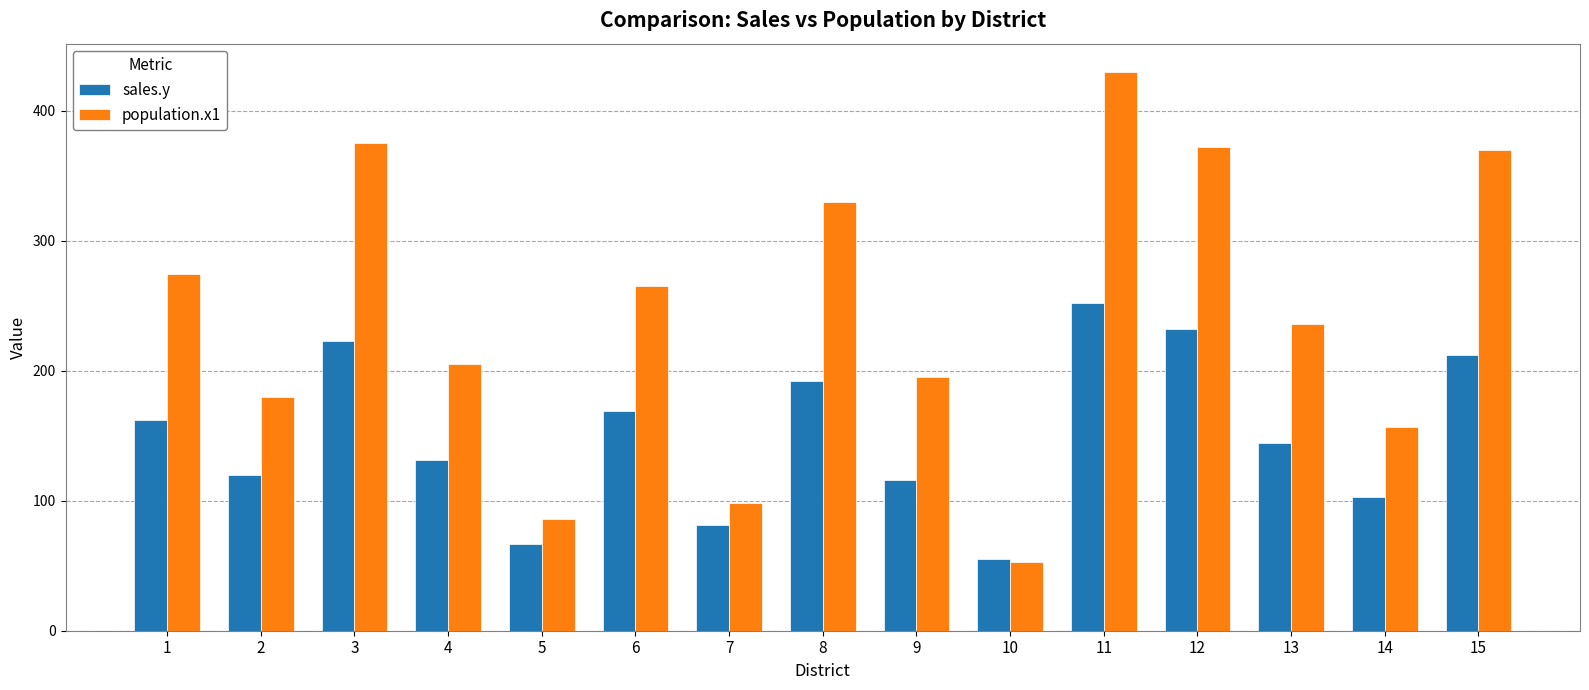

Does the chart contain any negative values?

No